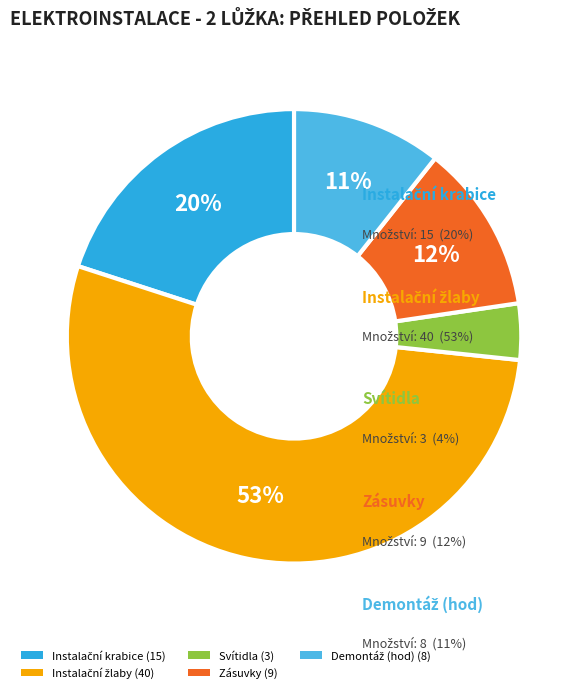

Which category has the biggest portion of the pie?

Instalační žlaby